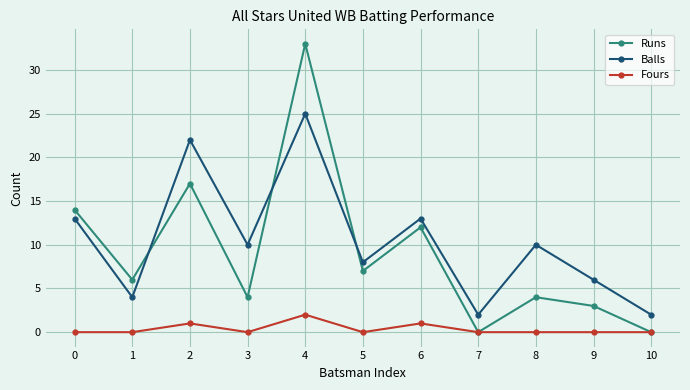

Between 4 and 6, which series saw the biggest shift?

Runs